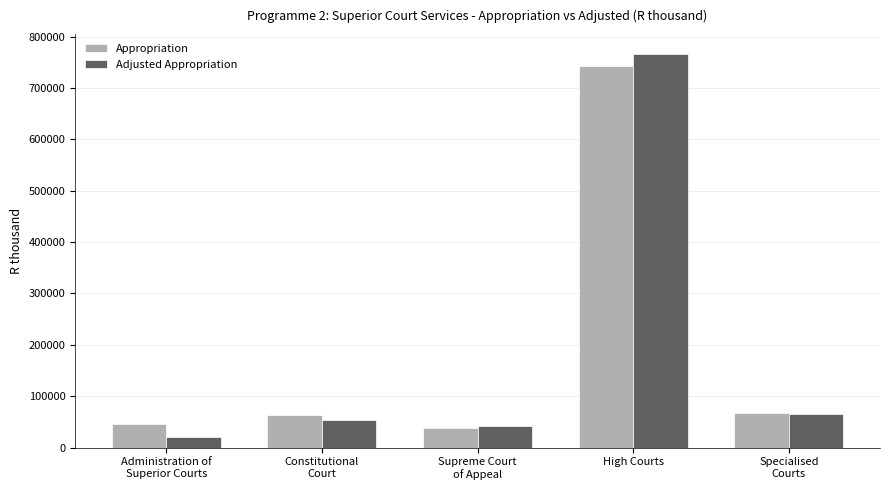

How many data points does each series have?

5